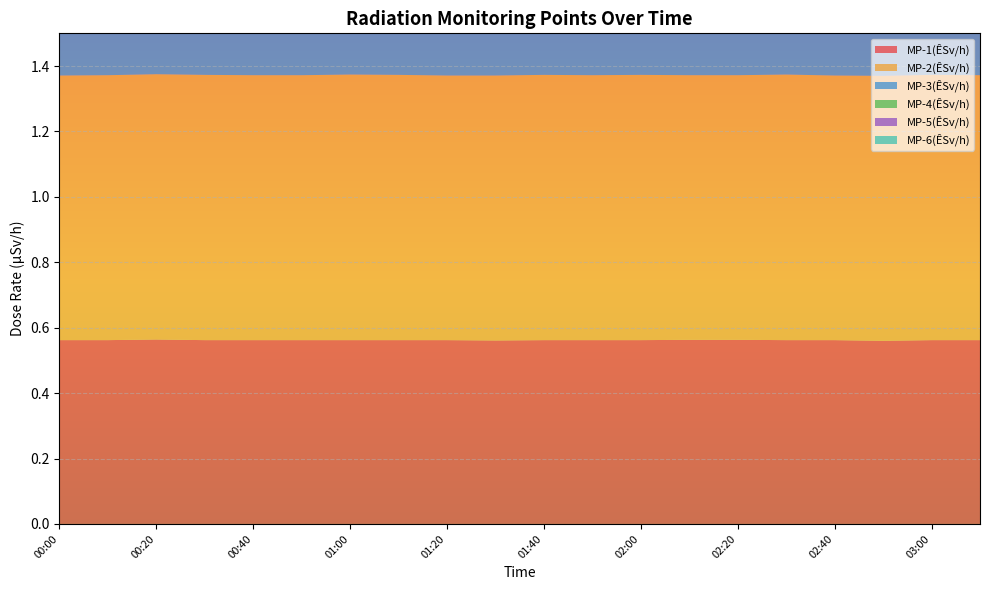

Reading left to right, transcribe all the data shown in this chart.

MP-1(ÊSv/h): 0.6	0.6	0.6	0.6	0.6	0.6	0.6	0.6	0.6	0.6	0.6	0.6	0.6	0.6	0.6	0.6	0.6	0.6	0.6	0.6
MP-2(ÊSv/h): 0.8	0.8	0.8	0.8	0.8	0.8	0.8	0.8	0.8	0.8	0.8	0.8	0.8	0.8	0.8	0.8	0.8	0.8	0.8	0.8
MP-3(ÊSv/h): 0.5	0.5	0.5	0.5	0.5	0.5	0.5	0.5	0.5	0.5	0.5	0.5	0.5	0.5	0.5	0.5	0.5	0.5	0.5	0.5
MP-4(ÊSv/h): 1.0	1.0	1.0	1.0	1.0	1.0	1.0	1.0	1.0	1.0	1.0	1.0	1.0	1.0	1.0	1.0	1.0	1.0	1.0	1.0
MP-5(ÊSv/h): 0.7	0.7	0.7	0.7	0.7	0.7	0.7	0.7	0.7	0.7	0.7	0.7	0.7	0.7	0.7	0.7	0.7	0.7	0.7	0.7
MP-6(ÊSv/h): 0.3	0.3	0.3	0.3	0.3	0.3	0.3	0.3	0.3	0.3	0.3	0.3	0.3	0.3	0.3	0.3	0.3	0.3	0.3	0.3